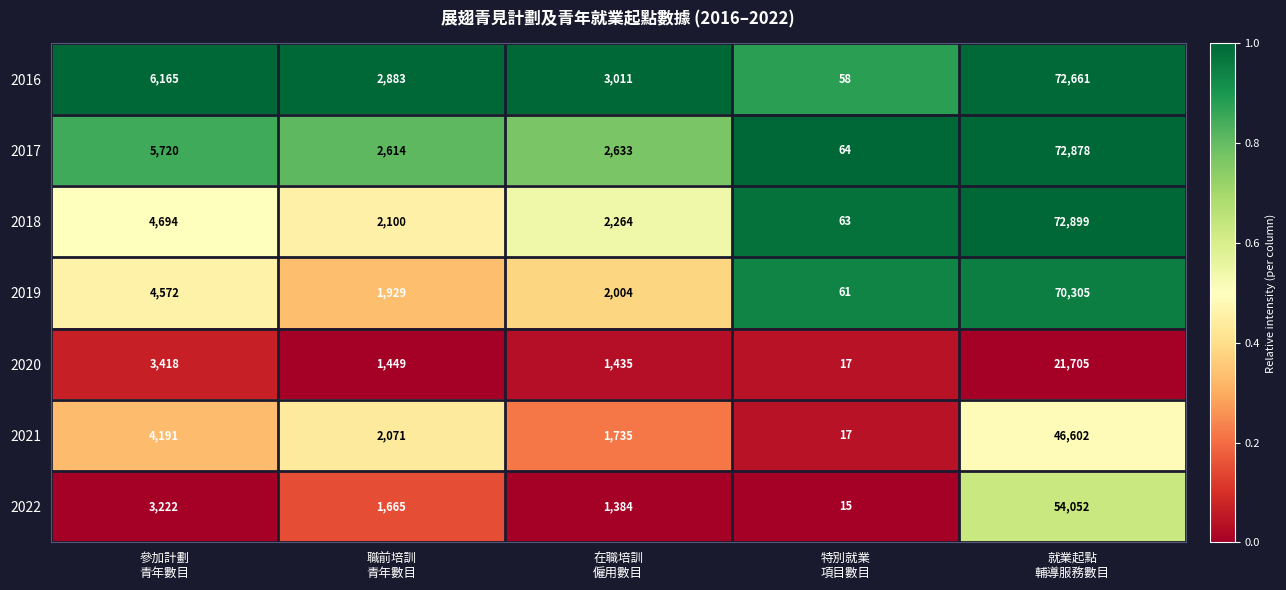

How many categories are shown in the chart?

5